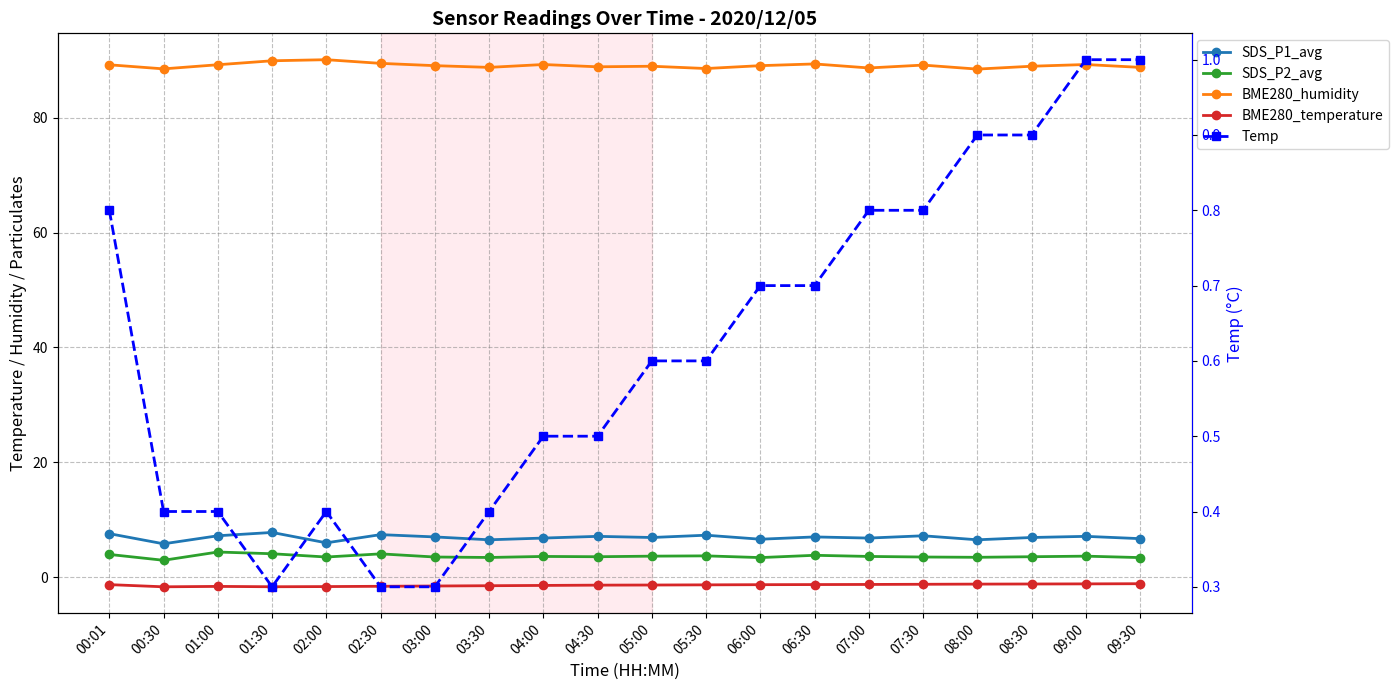

At how many categories does at least one series exceed 83?

20